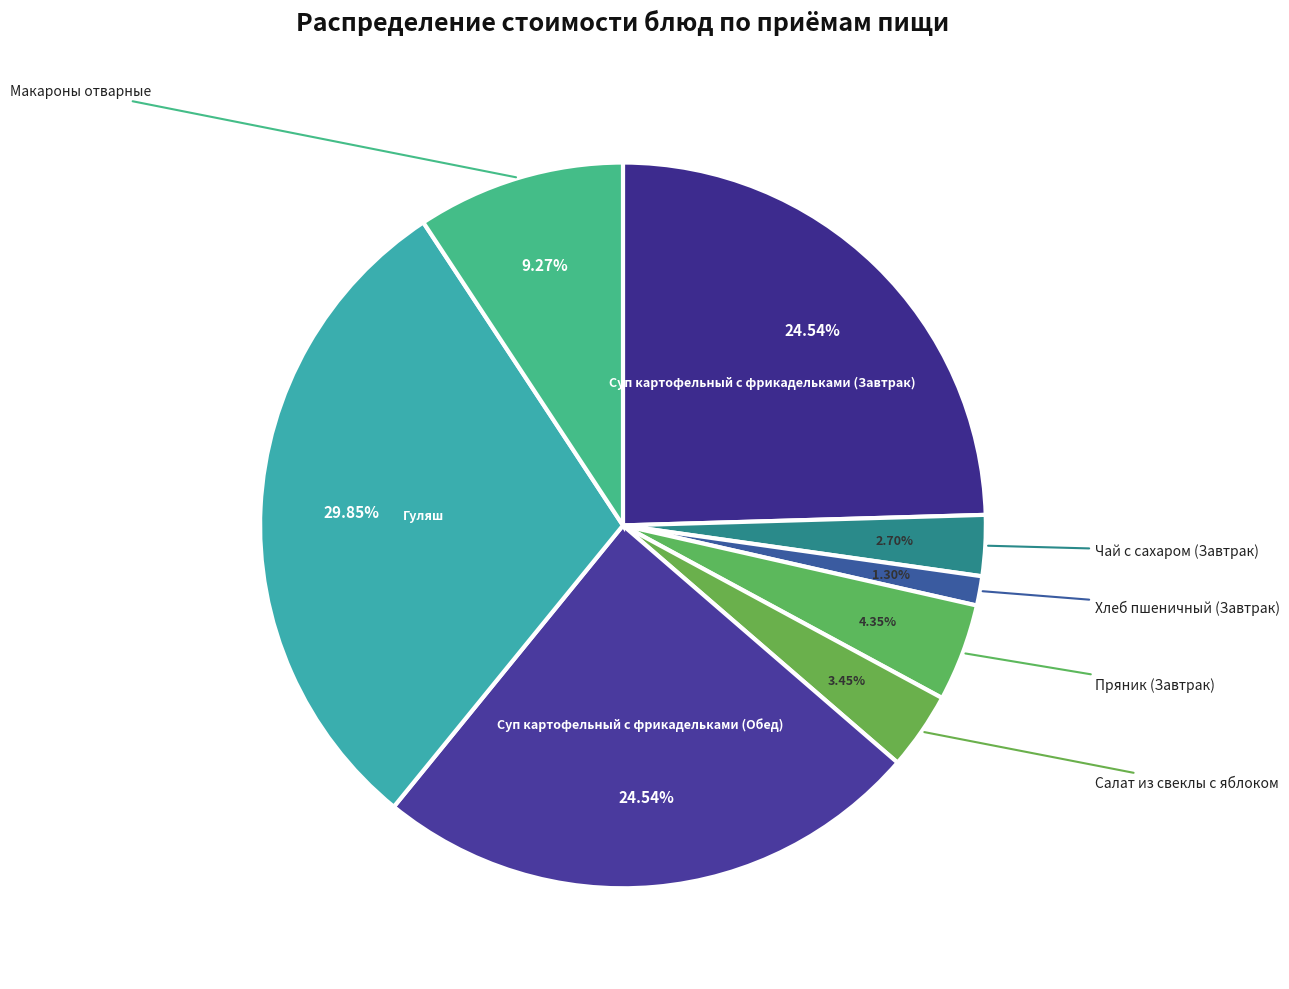

Is it true that Чай с сахаром (Завтрак) is 3% of the pie?

True